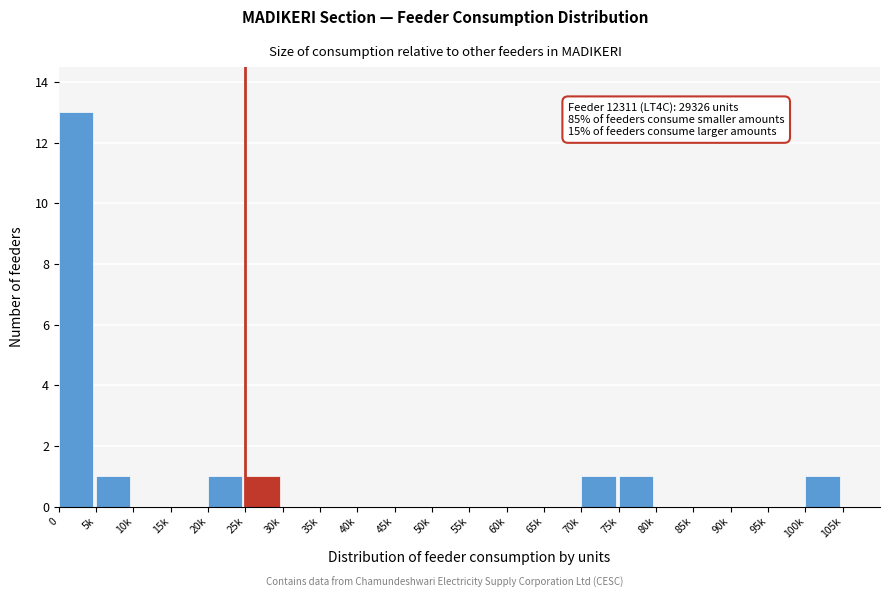

Reading right to left, extract all data points from this chart.

105k=0	100k=1	95k=0	90k=0	85k=0	80k=0	75k=1	70k=1	65k=0	60k=0	55k=0	50k=0	45k=0	40k=0	35k=0	30k=0	25k=1	20k=1	15k=0	10k=0	5k=1	0=13